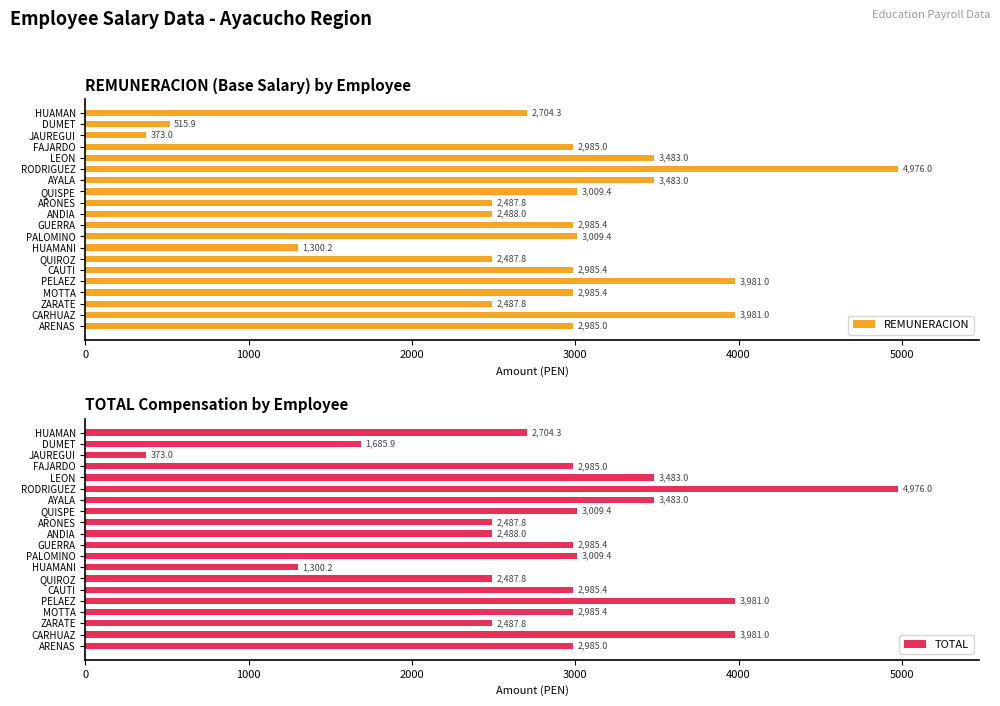

At how many categories does at least one series exceed 1776?

17